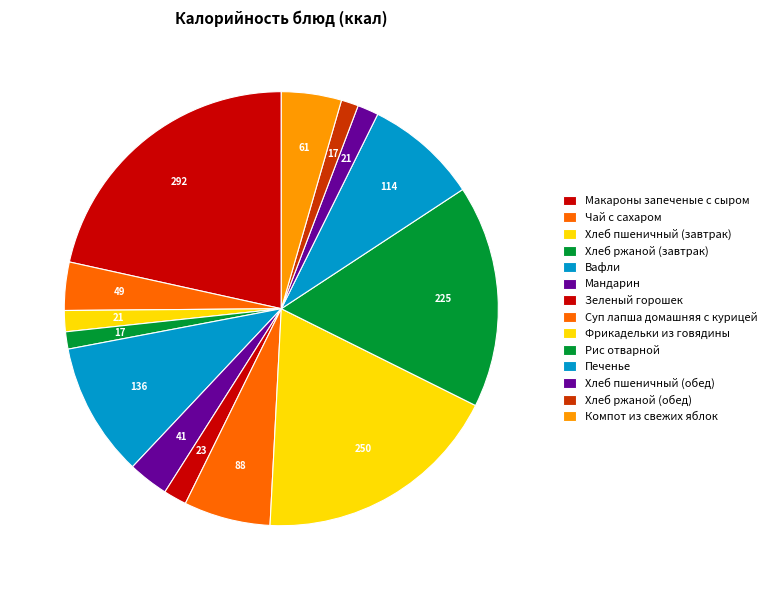

How many segments does this pie chart have?

14